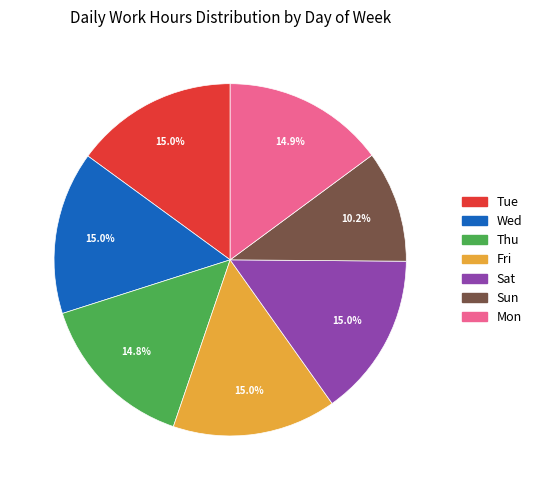

Which slice is the smallest?

Sun